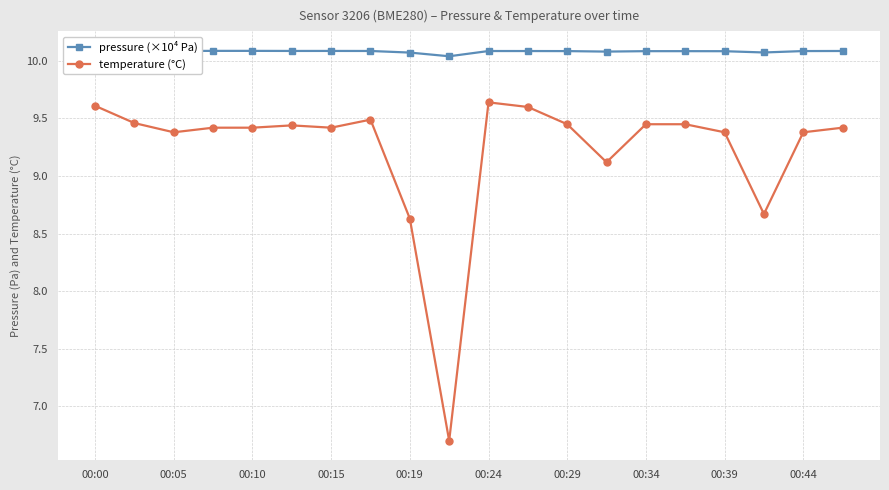

Count the number of data series in this chart.

2